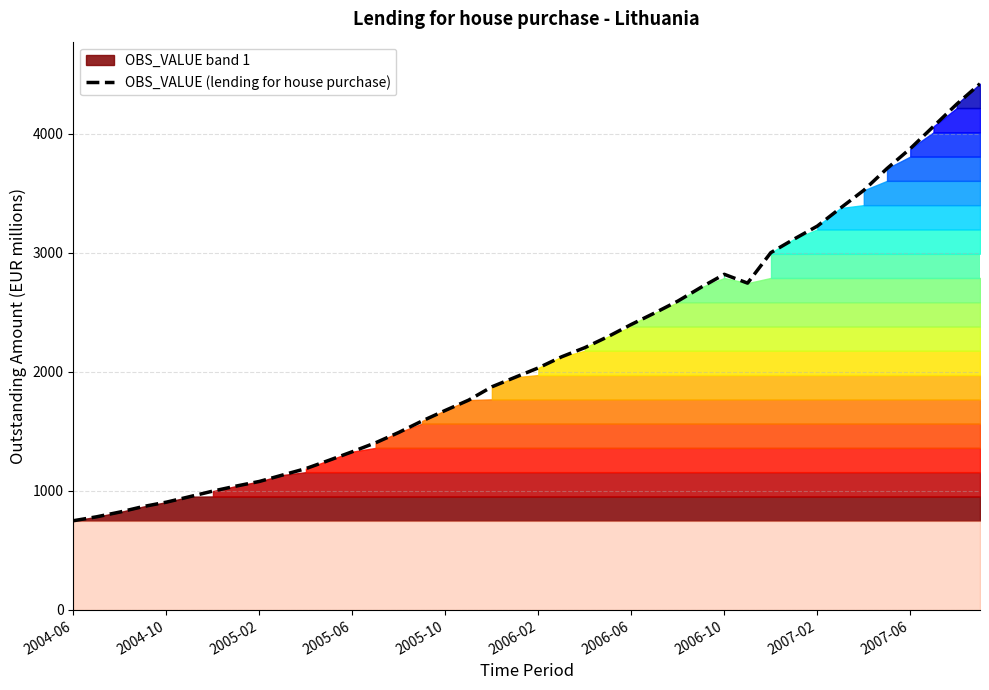

At which category does the chart reach its minimum across all series?

2004-06